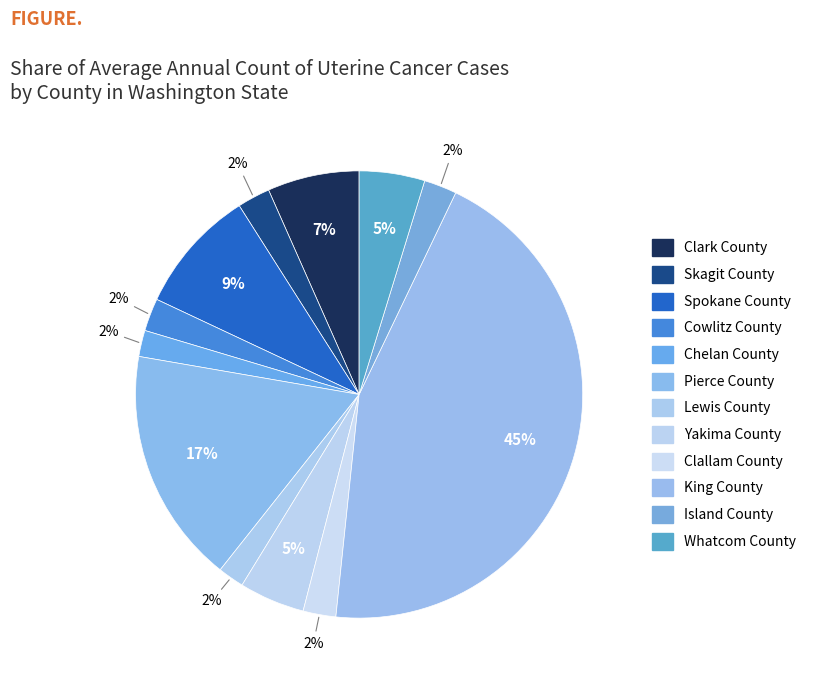

How many segments does this pie chart have?

12